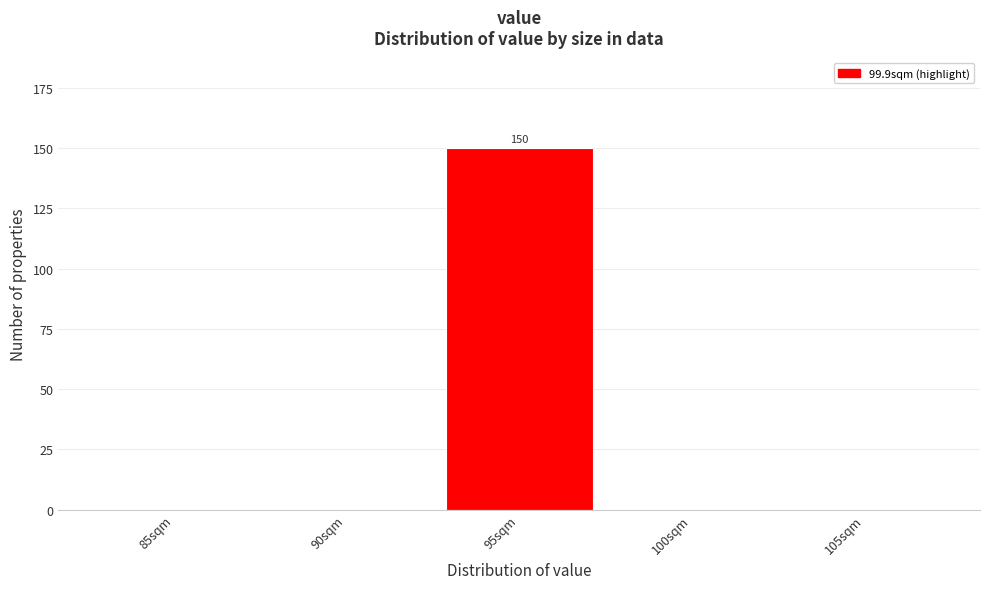

Reading right to left, what are all the values shown in this chart?

105sqm=0	100sqm=0	95sqm=150	90sqm=0	85sqm=0